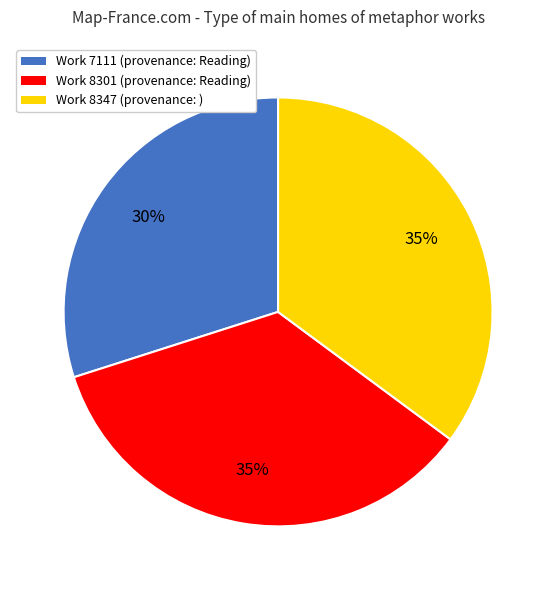

Between Work 8347 and Work 7111, which is larger?

Work 8347